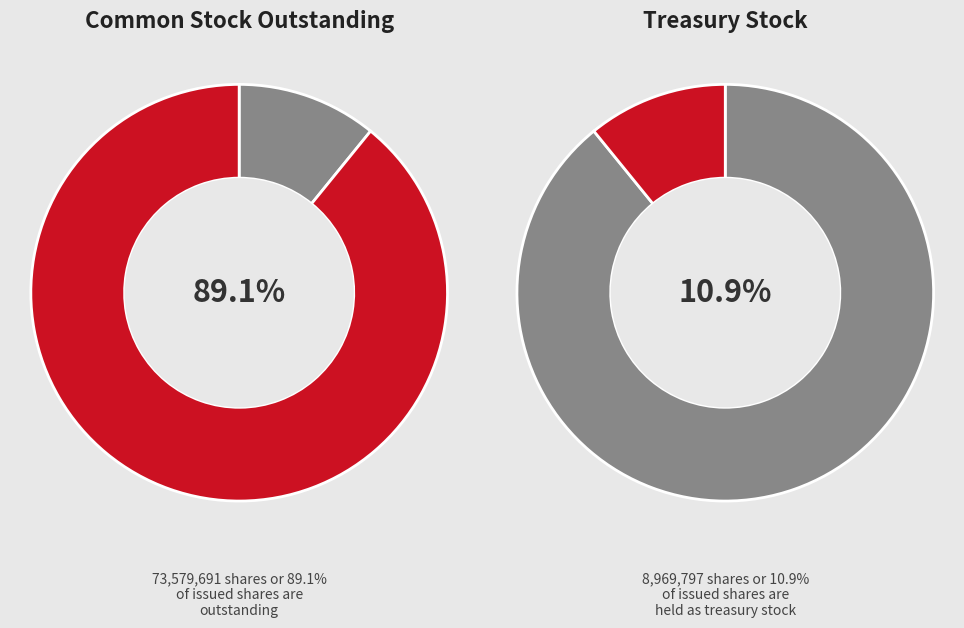

Does any single category account for the majority?

Yes